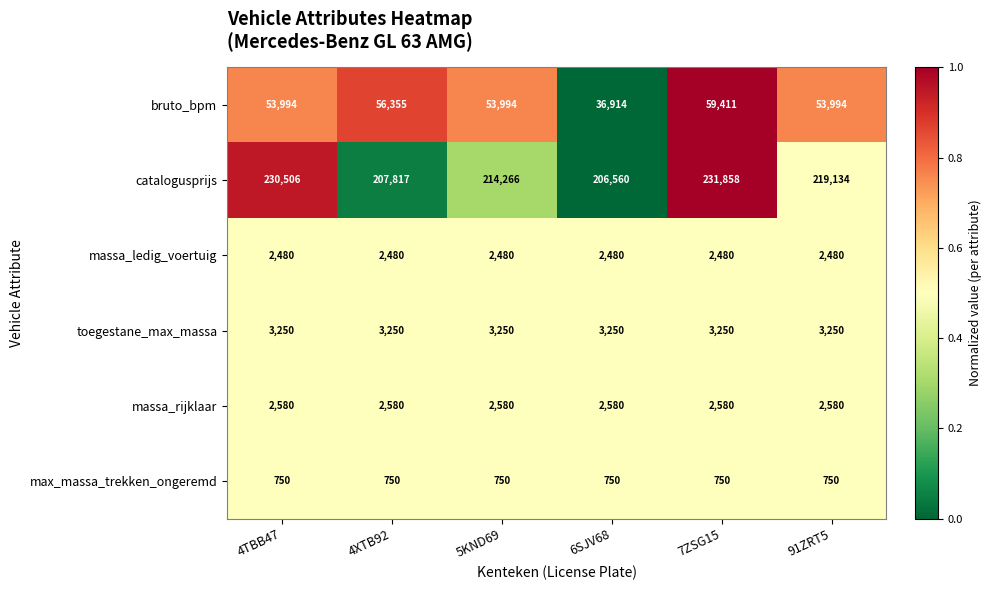

At 7ZSG15, list the series in order from smallest to largest.

max_massa_trekken_ongeremd, massa_ledig_voertuig, massa_rijklaar, toegestane_max_massa, bruto_bpm, catalogusprijs